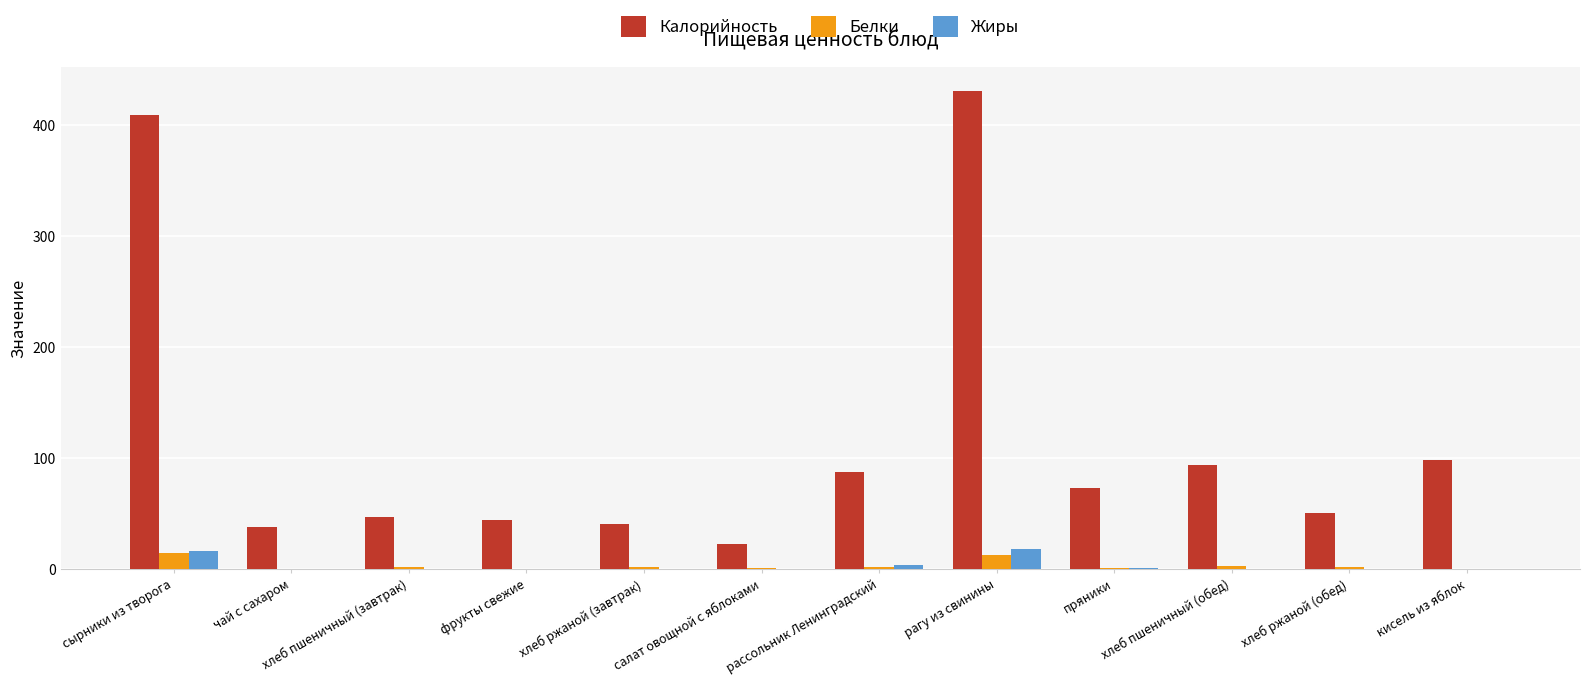

At which label is Калорийность closest to 227?

кисель из яблок